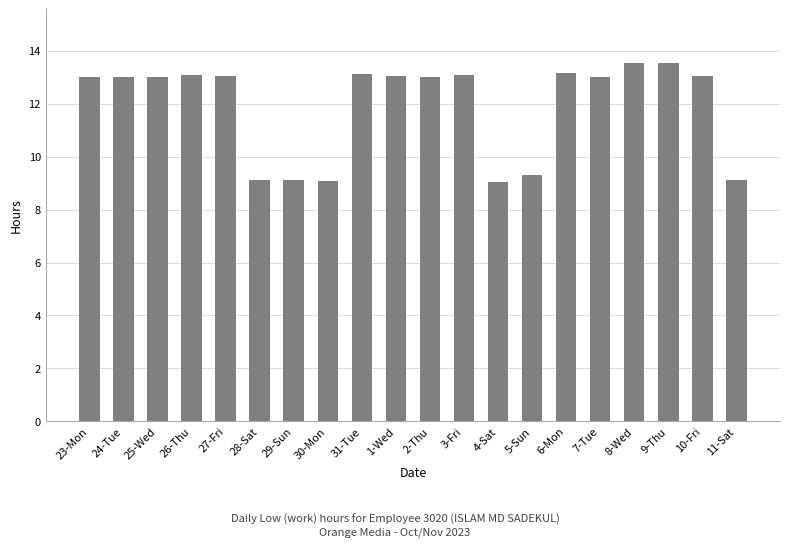

What is the label of the 2nd bar from the right?

10-Fri